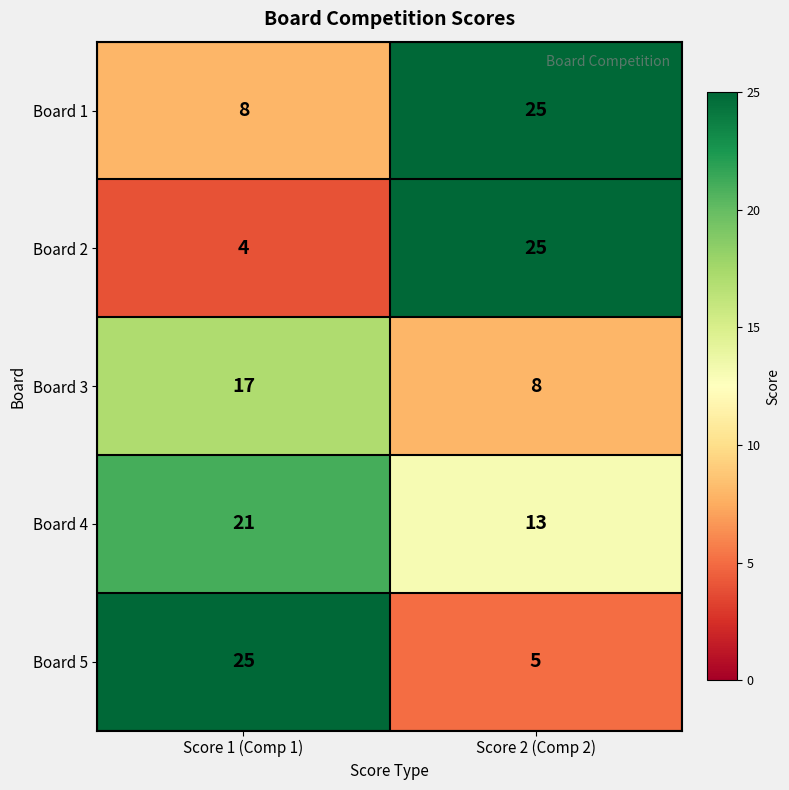

At how many categories does at least one series exceed 7?

2